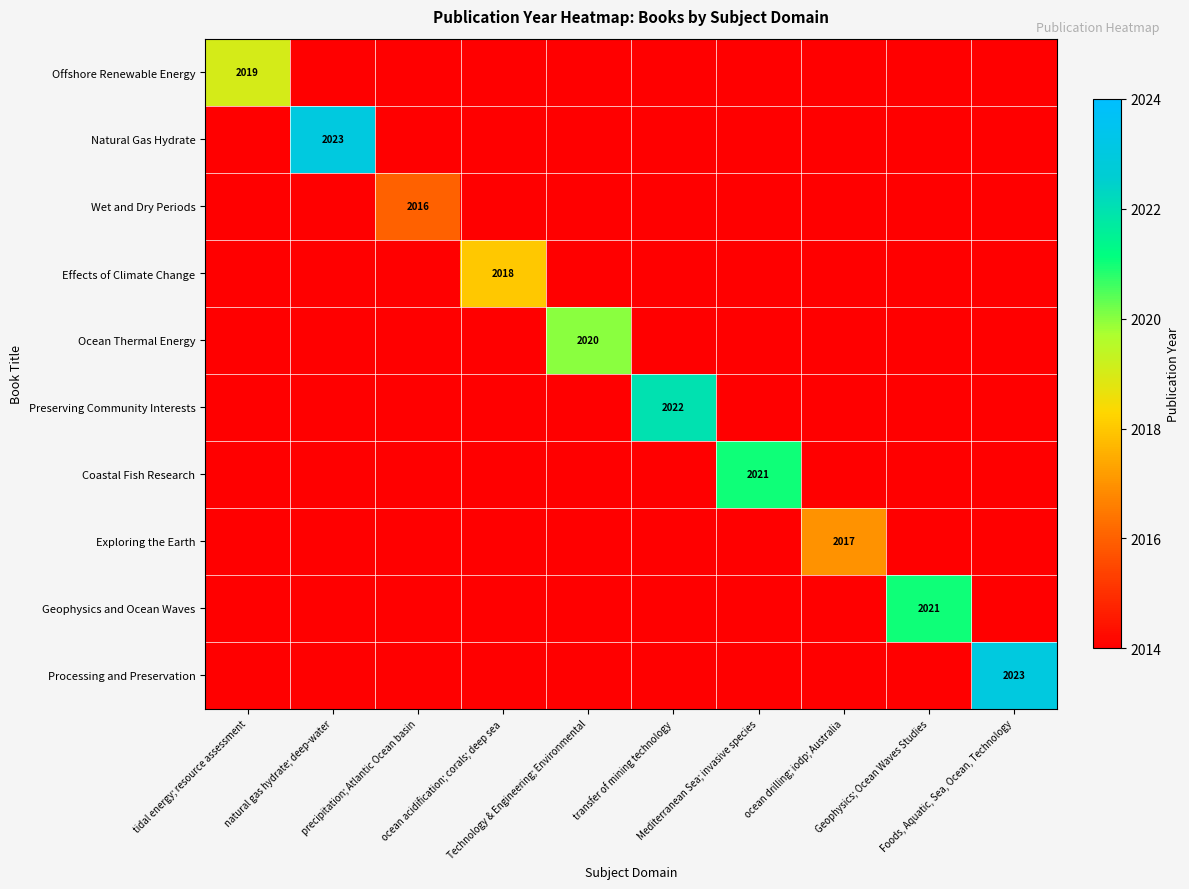

What is the lowest value of the Geophysics and Ocean Waves series?

2014